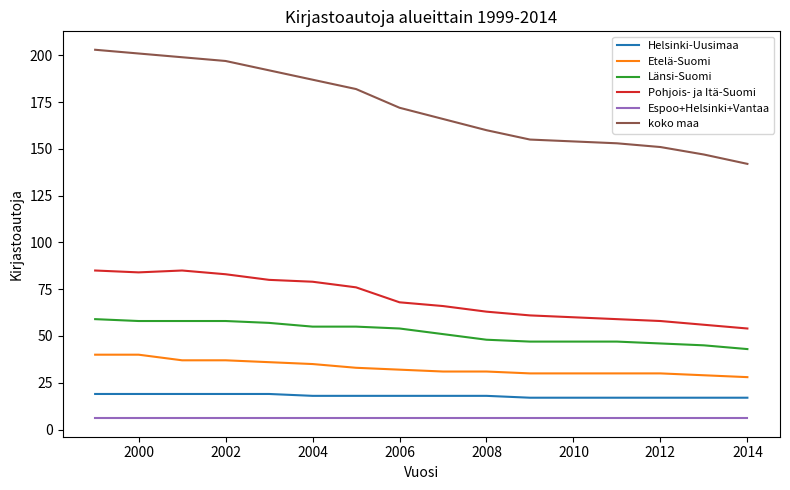

How many categories are shown in the chart?

16